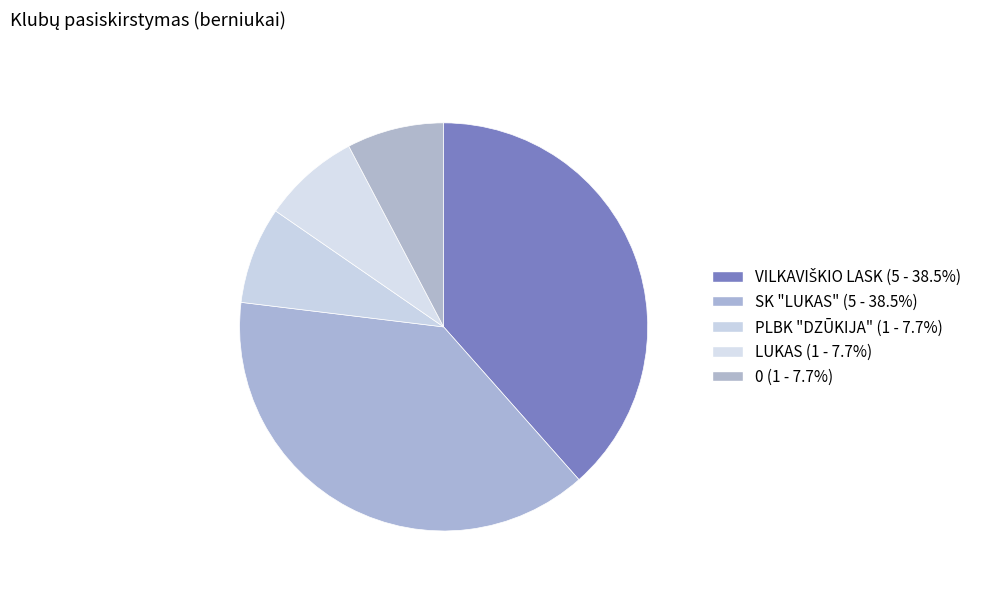

Count the number of slices in the pie.

5